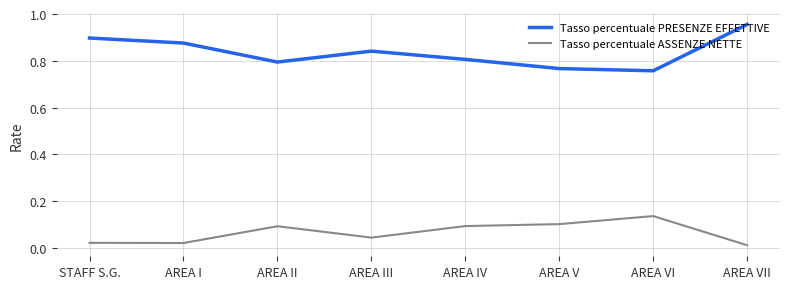

The Tasso percentuale PRESENZE EFFETTIVE series shows 0.5 at STAFF S.G.. True or false?

False